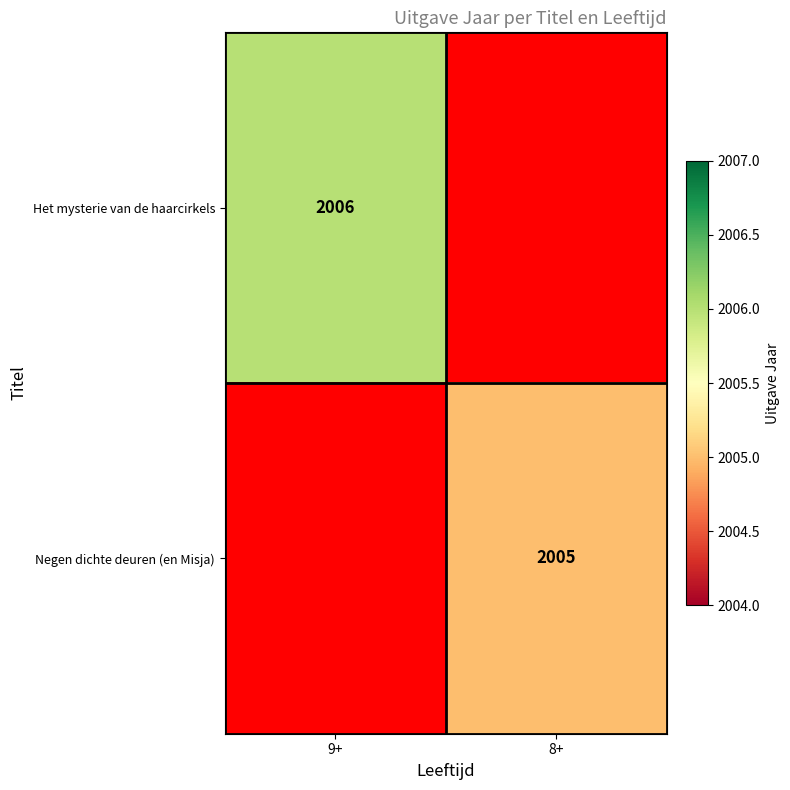

The Het mysterie van de haarcirkels series shows 2006 at 9+. True or false?

True